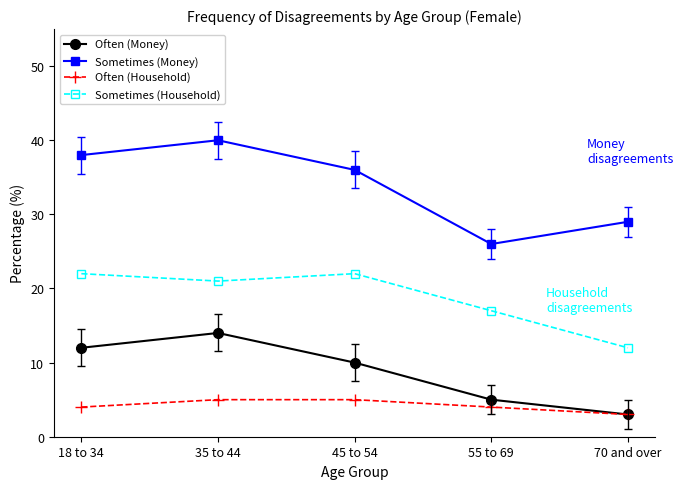

How many lines are shown in the chart?

4